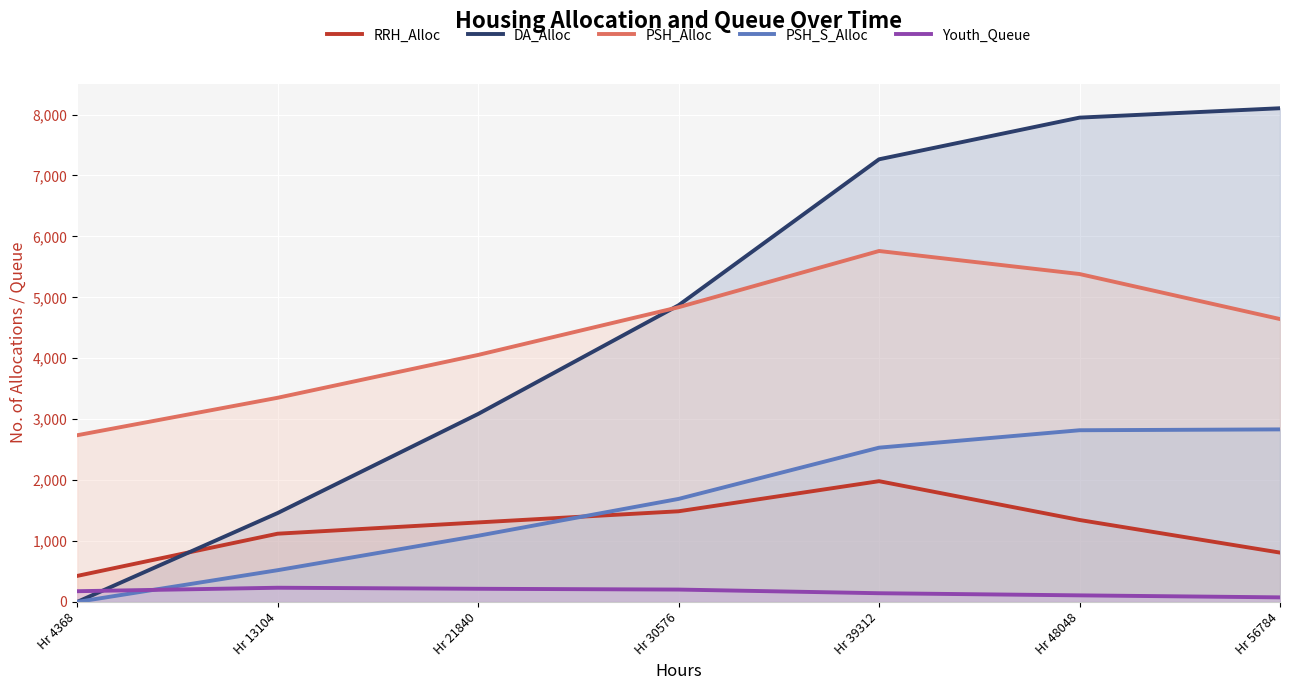

Reading right to left, transcribe all the data shown in this chart.

RRH_Alloc: Hr 56784=810	Hr 48048=1345	Hr 39312=1982	Hr 30576=1488	Hr 21840=1305	Hr 13104=1120	Hr 4368=427
DA_Alloc: Hr 56784=8103	Hr 48048=7949	Hr 39312=7265	Hr 30576=4869	Hr 21840=3085	Hr 13104=1459	Hr 4368=0
PSH_Alloc: Hr 56784=4643	Hr 48048=5382	Hr 39312=5760	Hr 30576=4837	Hr 21840=4054	Hr 13104=3351	Hr 4368=2736
PSH_S_Alloc: Hr 56784=2832	Hr 48048=2818	Hr 39312=2532	Hr 30576=1691	Hr 21840=1086	Hr 13104=521	Hr 4368=0
Youth_Queue: Hr 56784=75	Hr 48048=108	Hr 39312=143	Hr 30576=203	Hr 21840=216	Hr 13104=233	Hr 4368=176